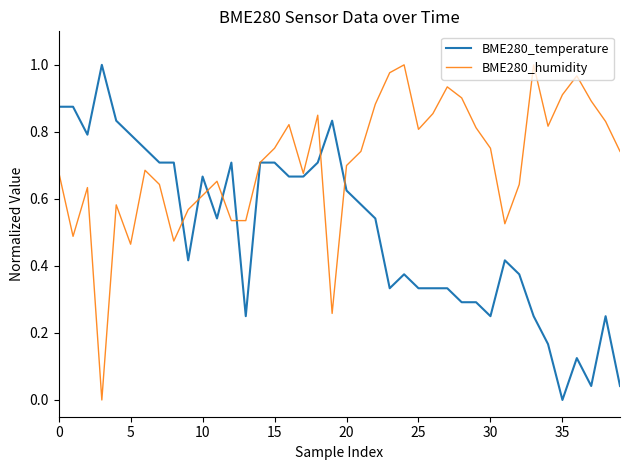

Which series has the largest total across all categories?

BME280_humidity